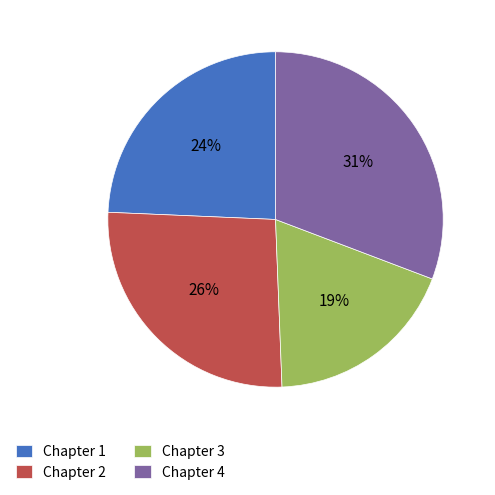

To the nearest percent, what is the difference between the largest and smallest slice percentages?

12%